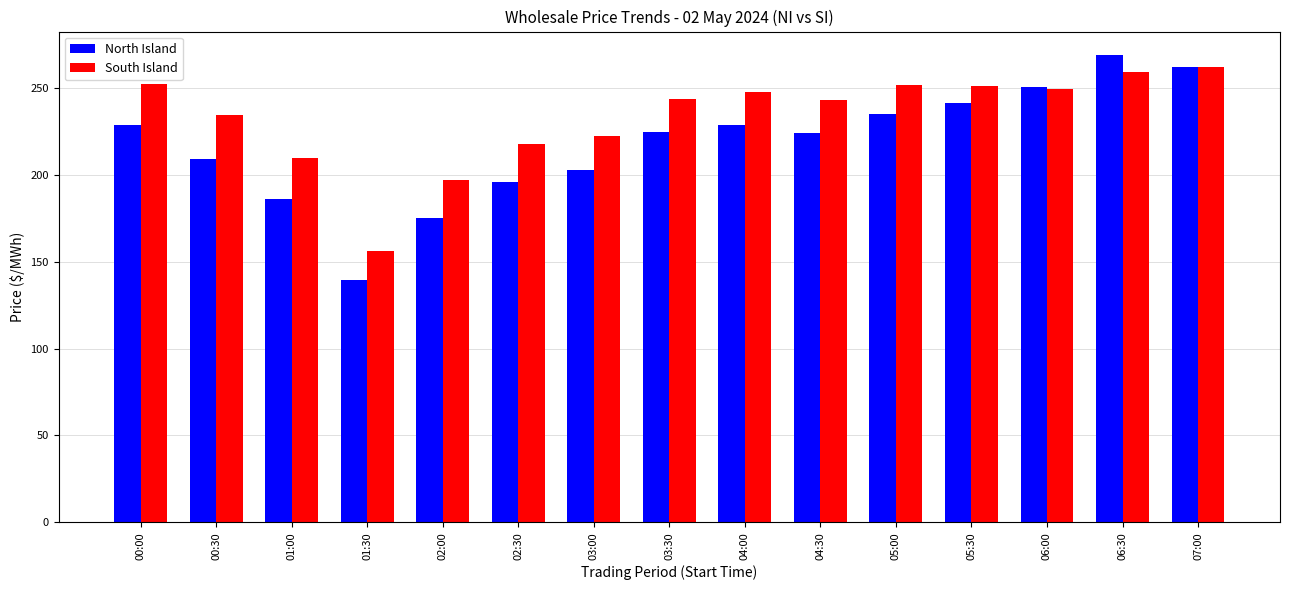

What is the difference between the South Island values at 04:00 and 06:30?

12.0